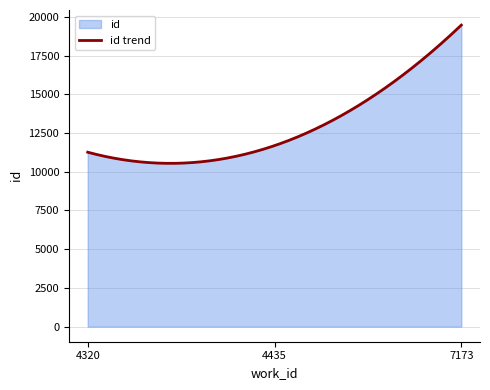

What is the change in value from 4435 to 7173?

+7780